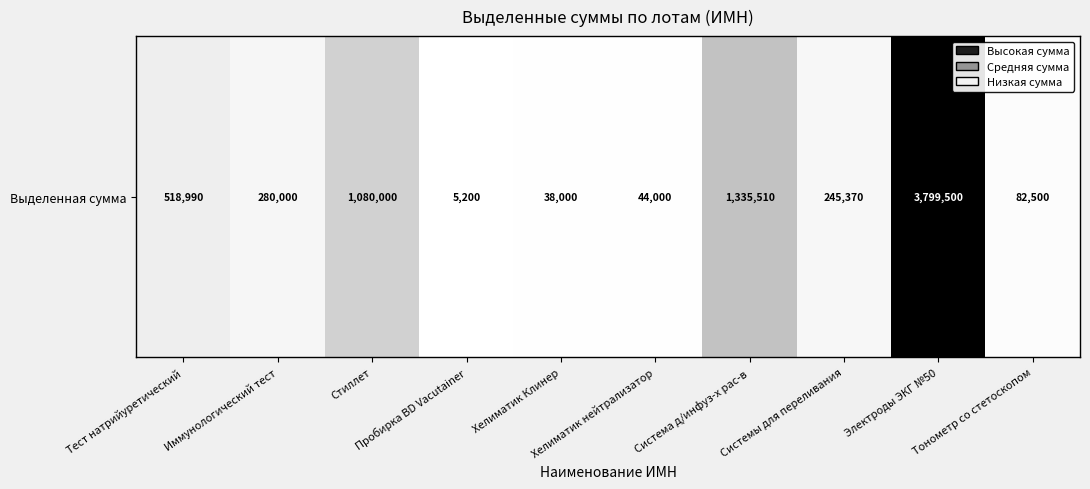

Where does the data first go above 280000?

Тест натрийуретический